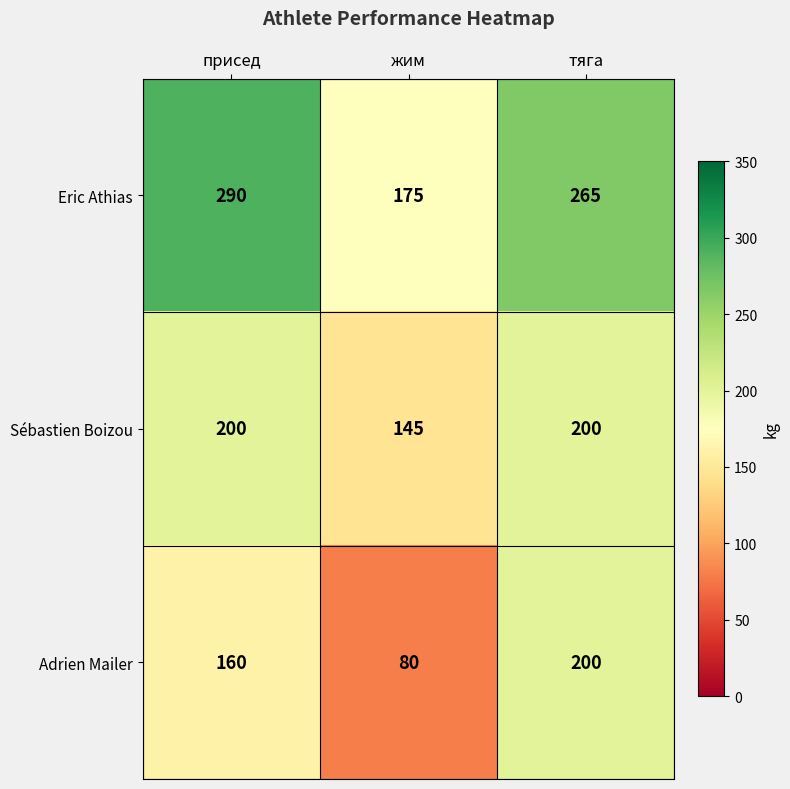

At which category is the sum across all series the highest?

тяга